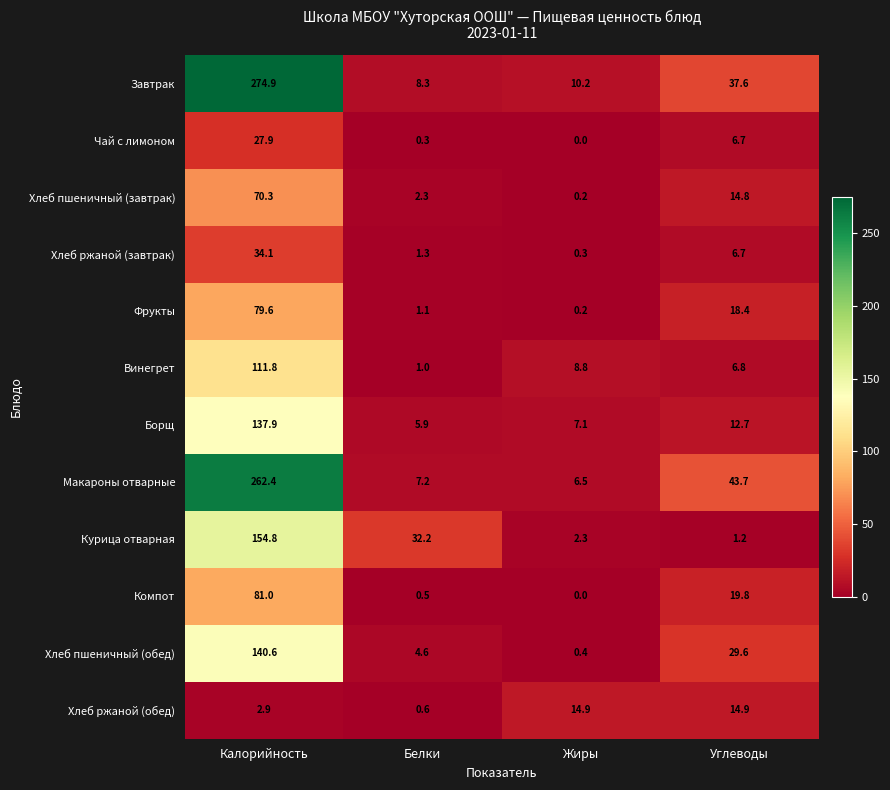

Which series has the largest total across all categories?

Завтрак